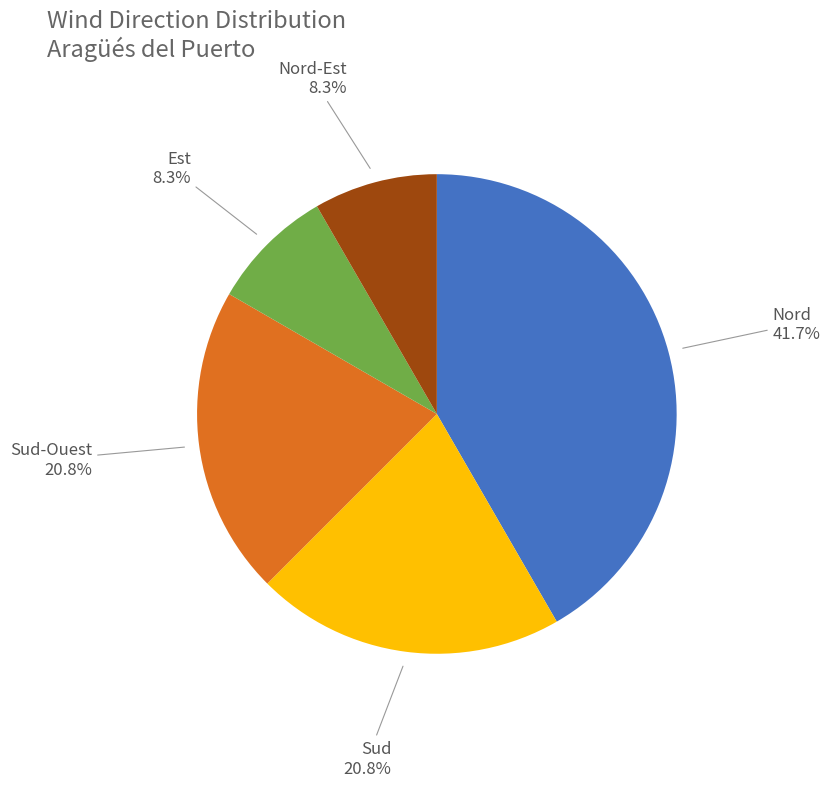

Between Nord and Est, which is larger?

Nord